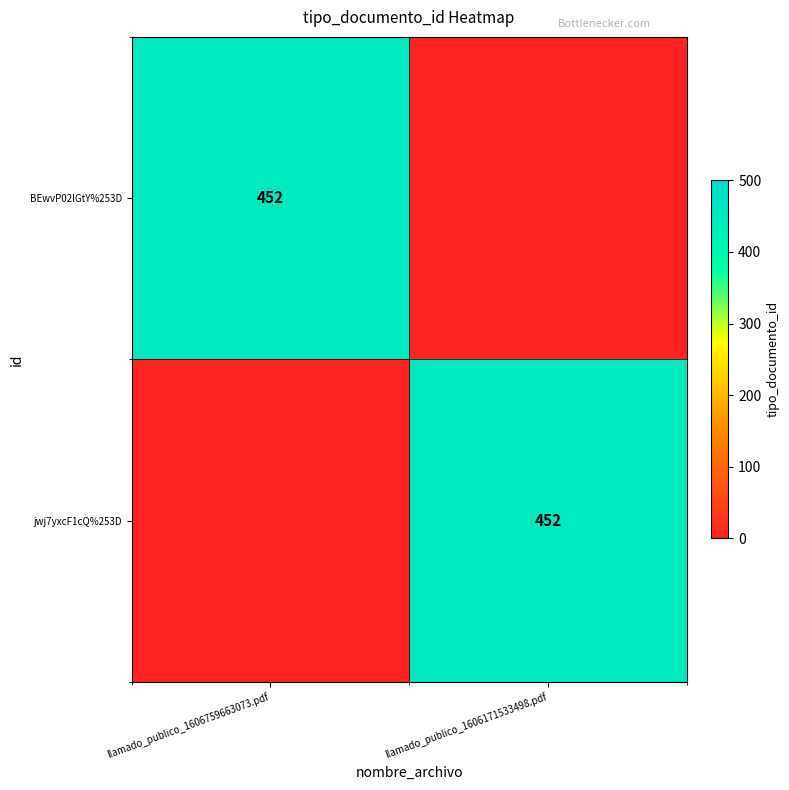

Which category has the highest value across all series?

llamado_publico_1606759663073.pdf